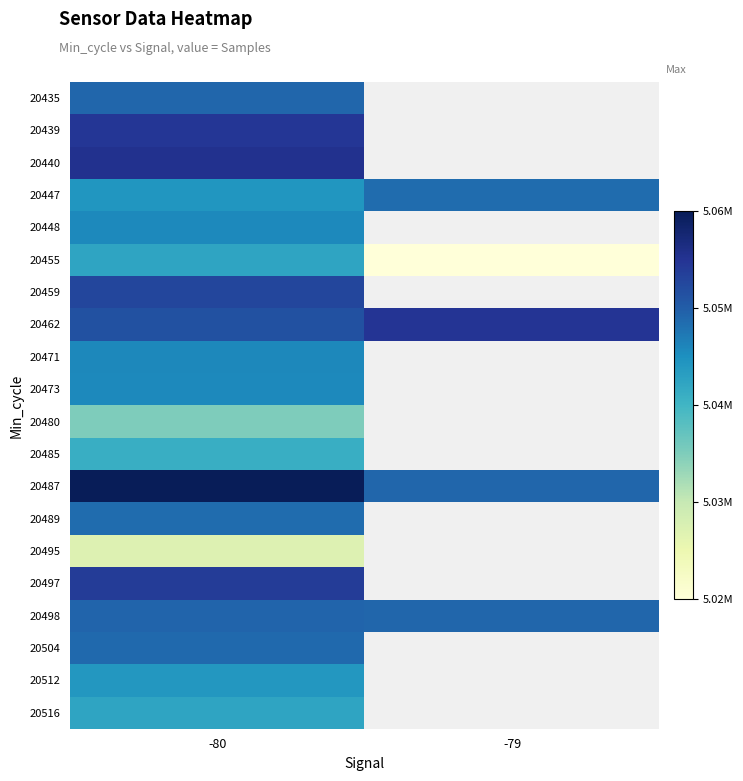

At which category is the sum across all series the highest?

-80